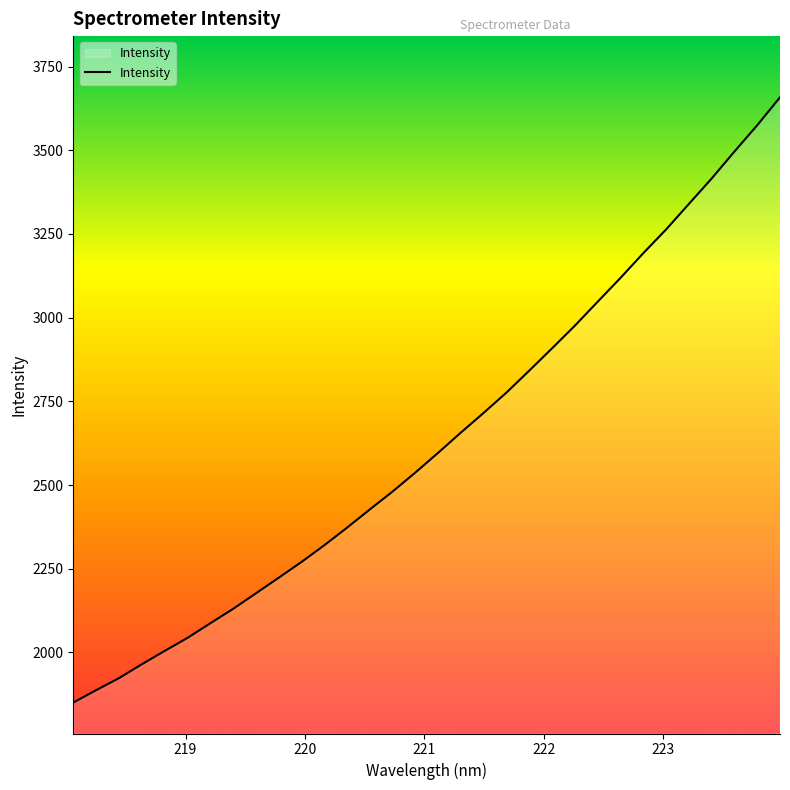

What is the maximum value shown in the chart?

3658.0